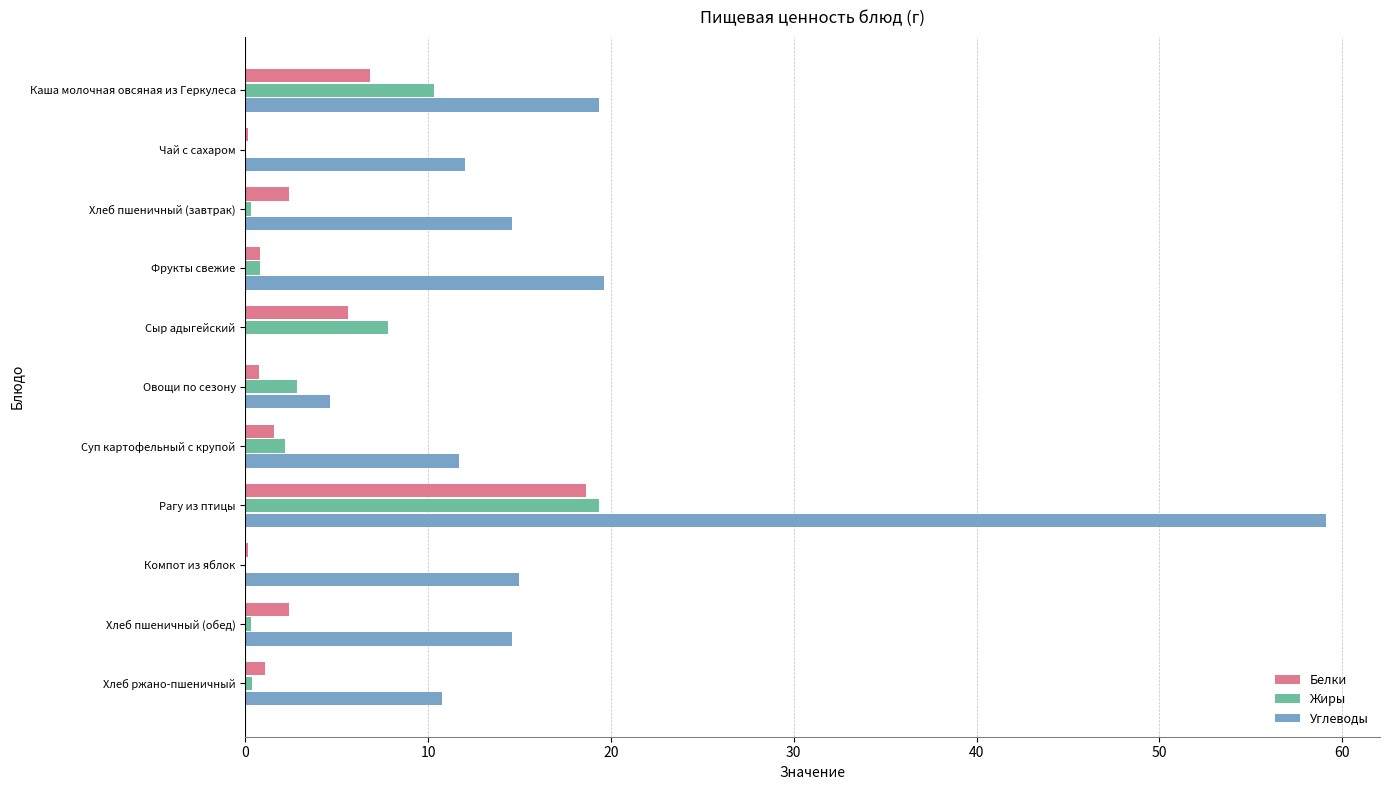

Which series has the widest spread of values?

Углеводы